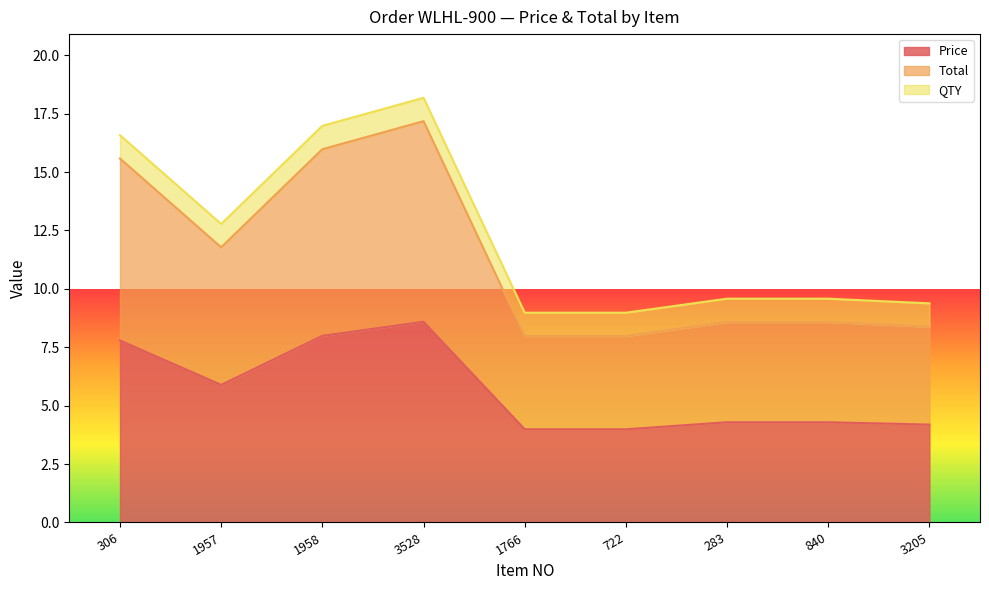

What is the difference between the second highest and second lowest values in the Price series?

8.0